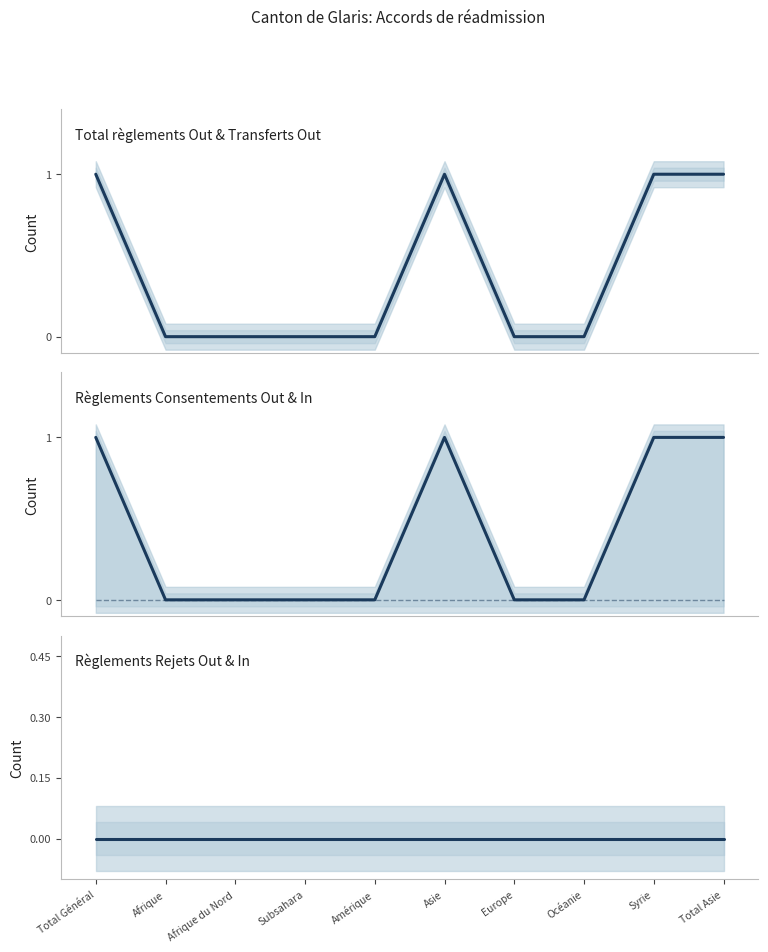

Which series has the widest spread of values?

Total règlements (radiations incl.) Out